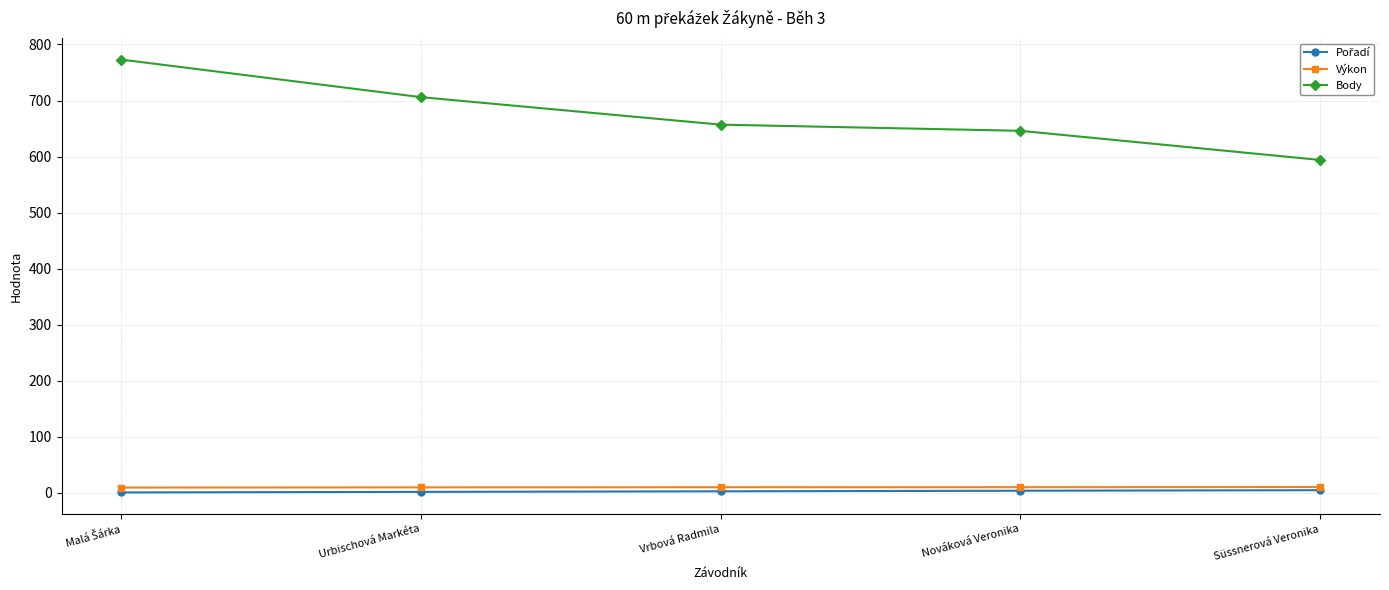

True or false: Výkon and Body cross at least once.

False